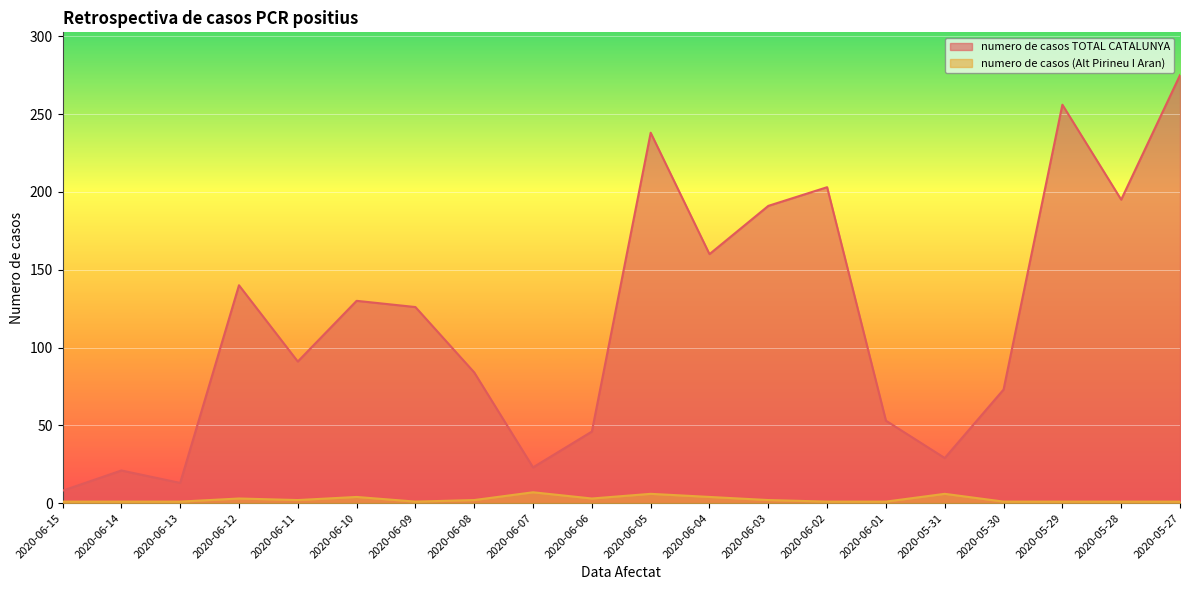

Rank the categories by numero de casos TOTAL CATALUNYA value from highest to lowest.

2020-05-27, 2020-05-29, 2020-06-05, 2020-06-02, 2020-05-28, 2020-06-03, 2020-06-04, 2020-06-12, 2020-06-10, 2020-06-09, 2020-06-11, 2020-06-08, 2020-05-30, 2020-06-01, 2020-06-06, 2020-05-31, 2020-06-07, 2020-06-14, 2020-06-13, 2020-06-15